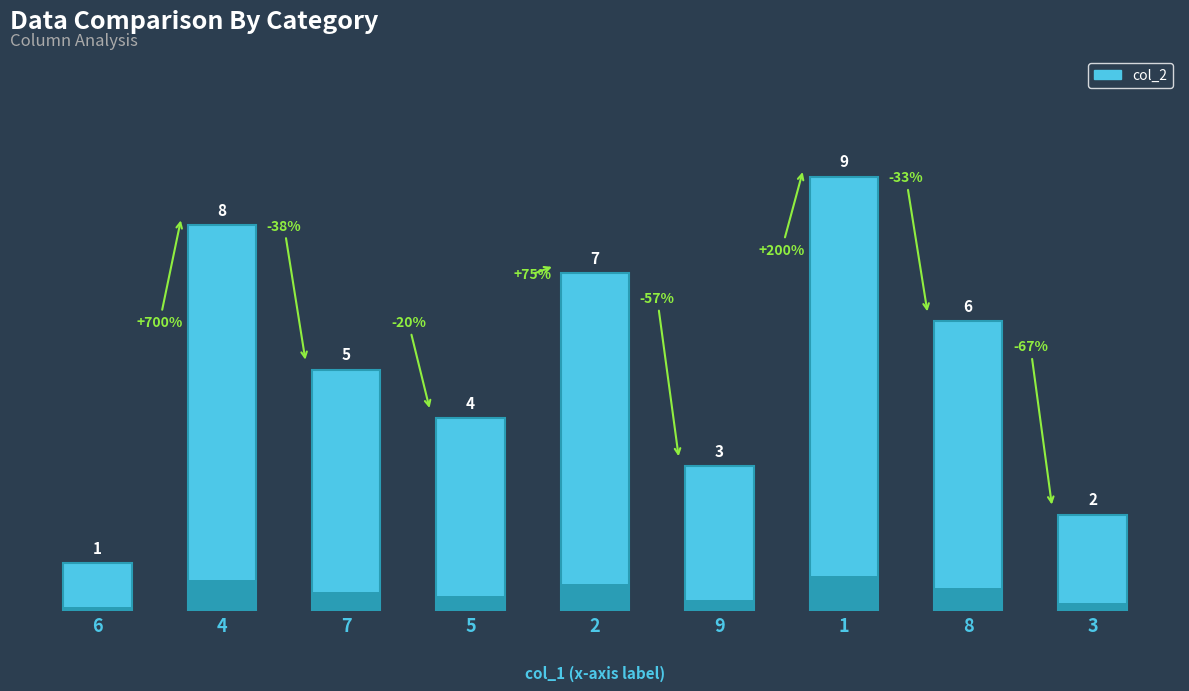

Does the chart contain any negative values?

No